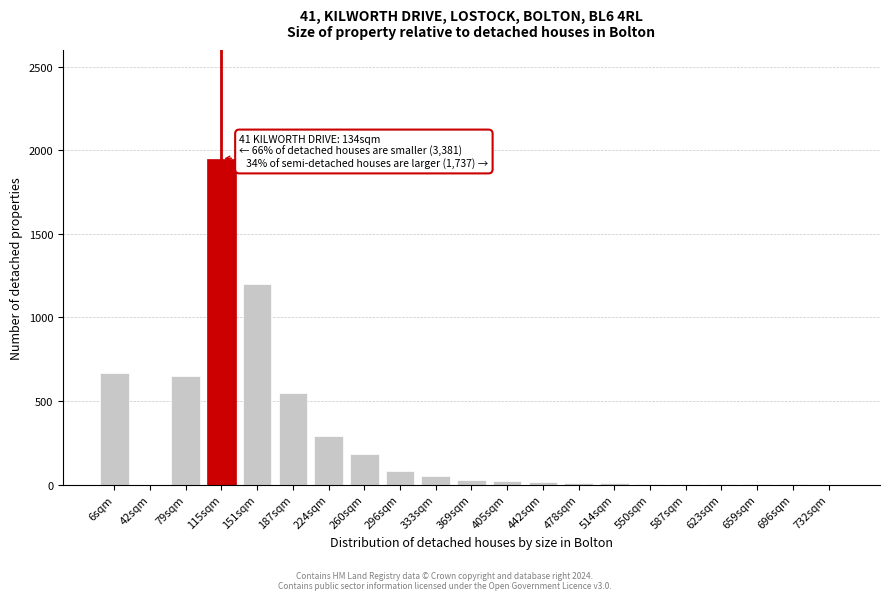

Which has a higher value, 6sqm or 224sqm?

6sqm